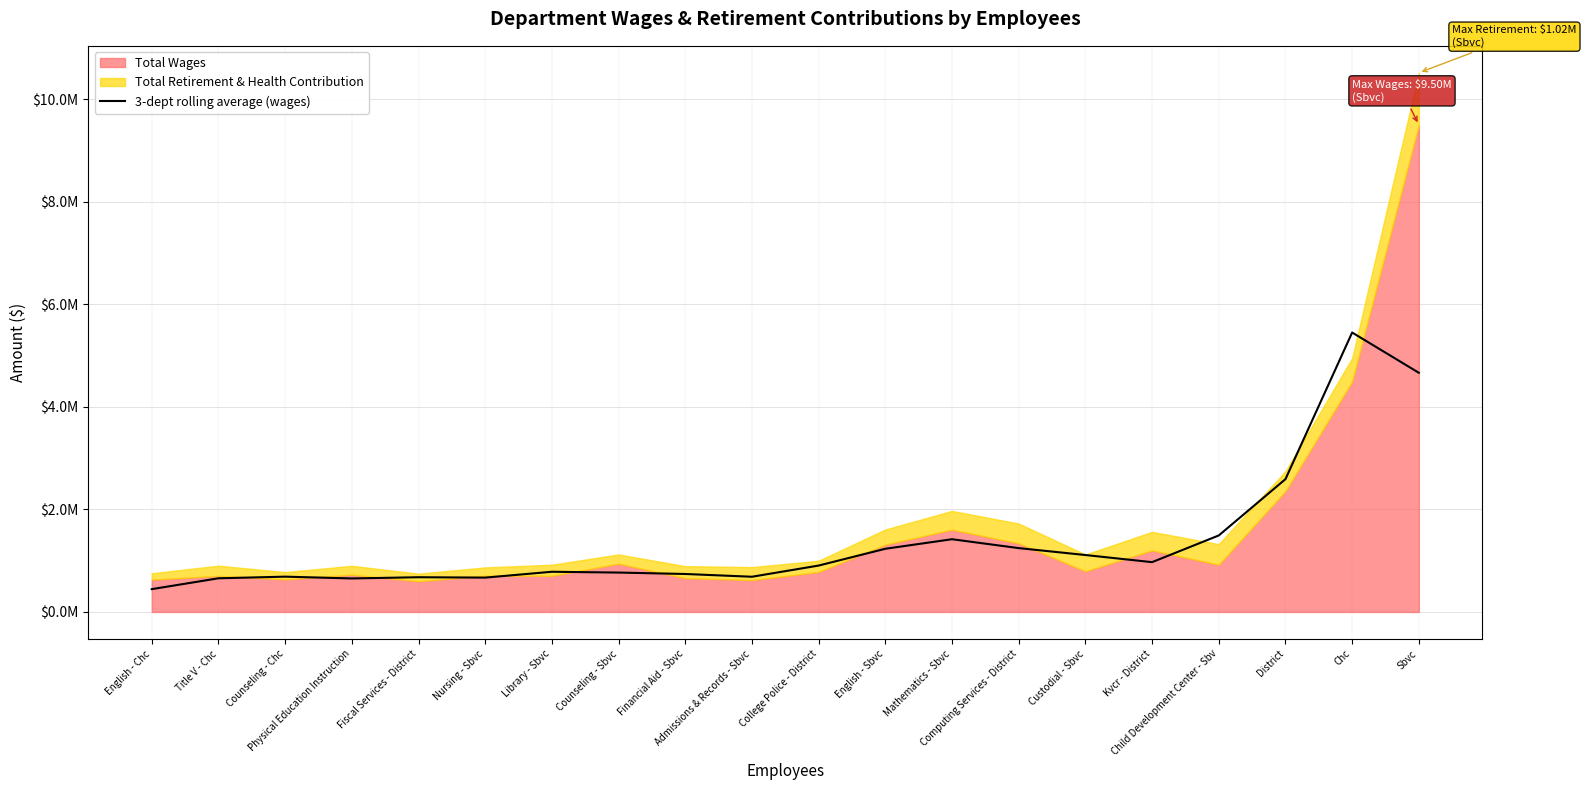

How many data points does each series have?

20